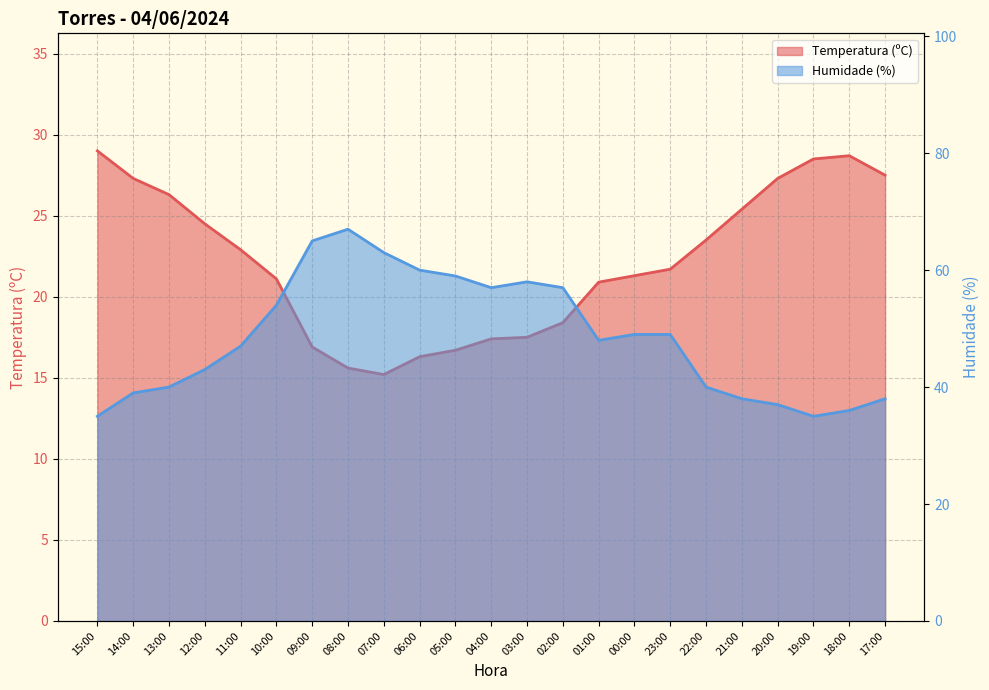

How many series are shown in this chart?

2